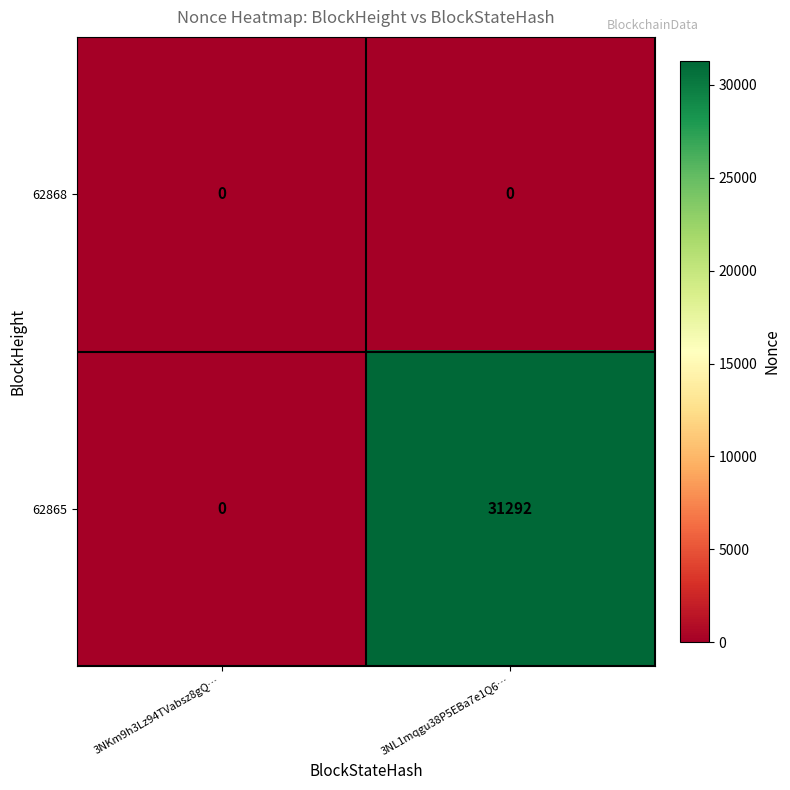

At how many categories does at least one series exceed 13324?

1